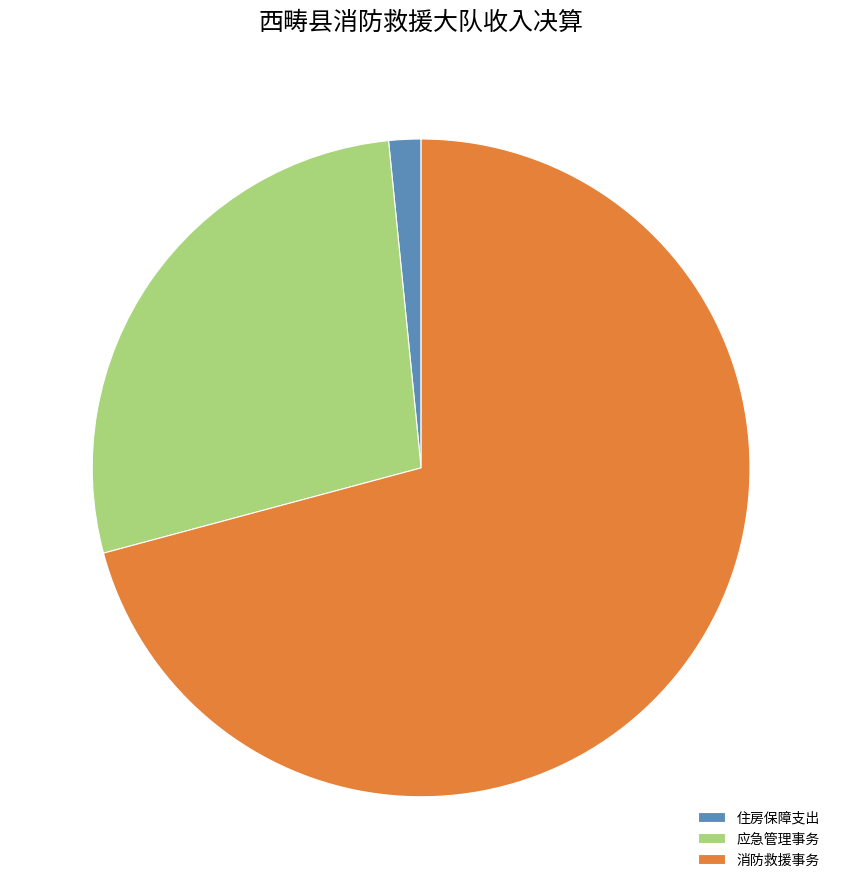

What is the largest slice in the pie chart?

消防救援事务